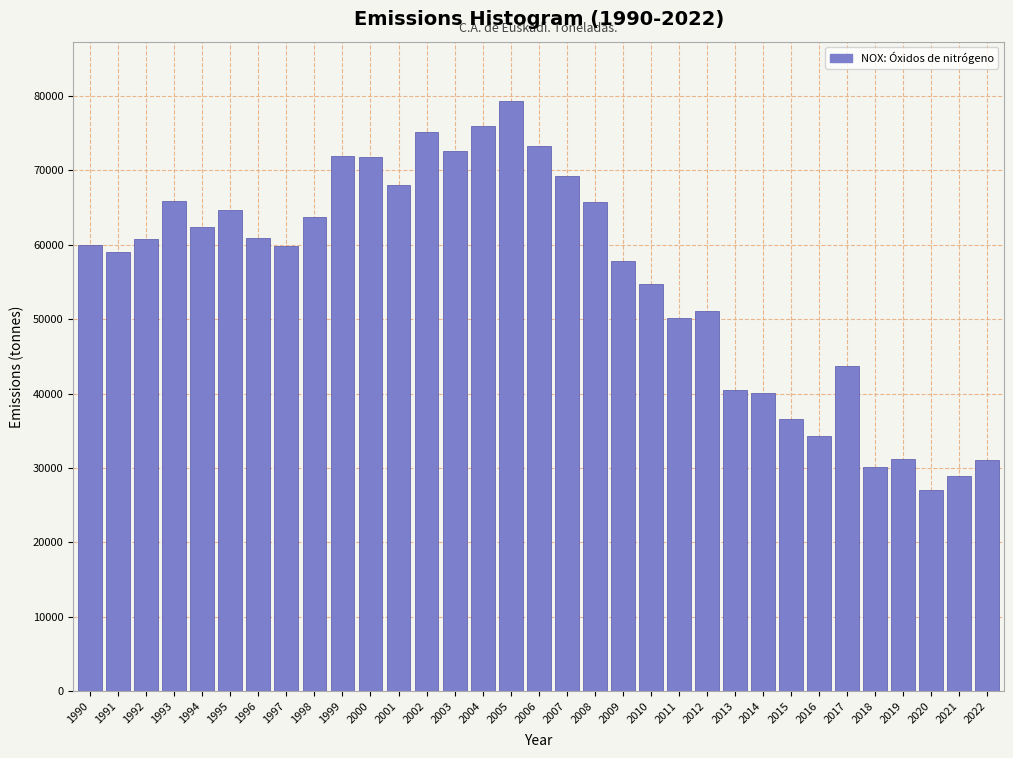

Is it true that the value at 1991 is 59010.4?

True